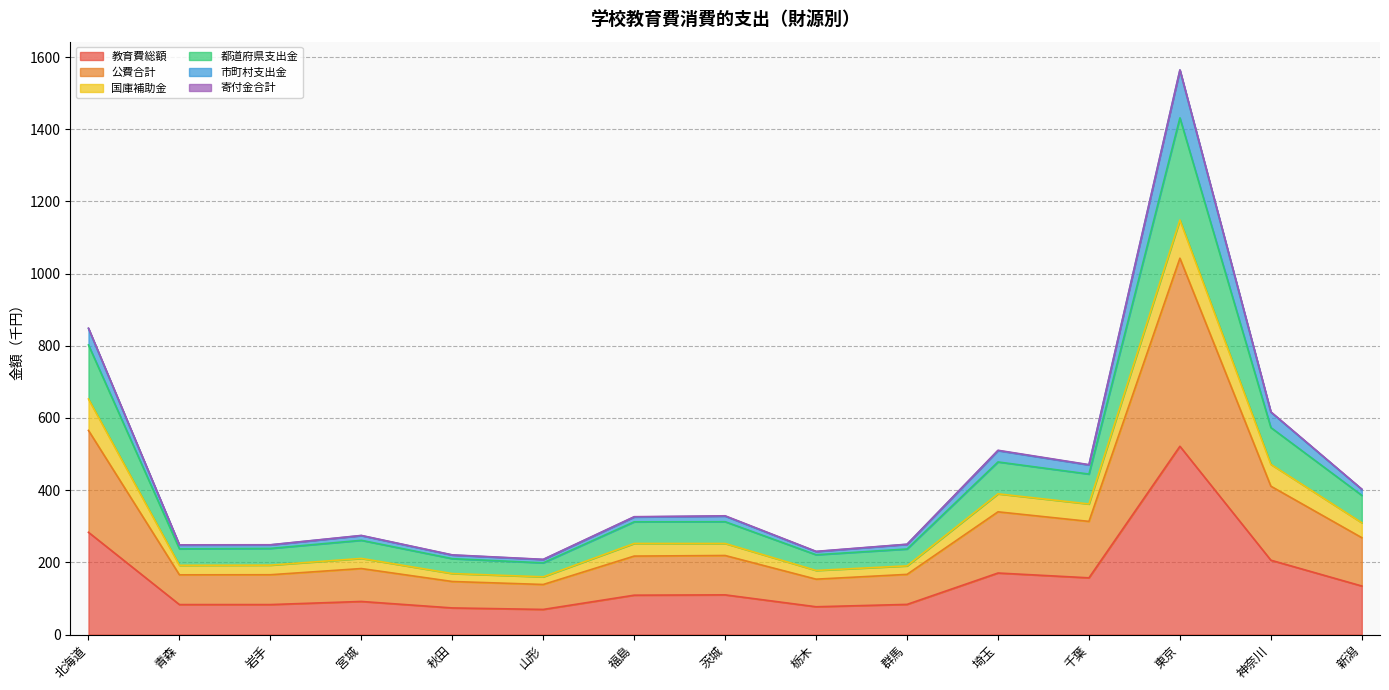

How many lines are shown in the chart?

6